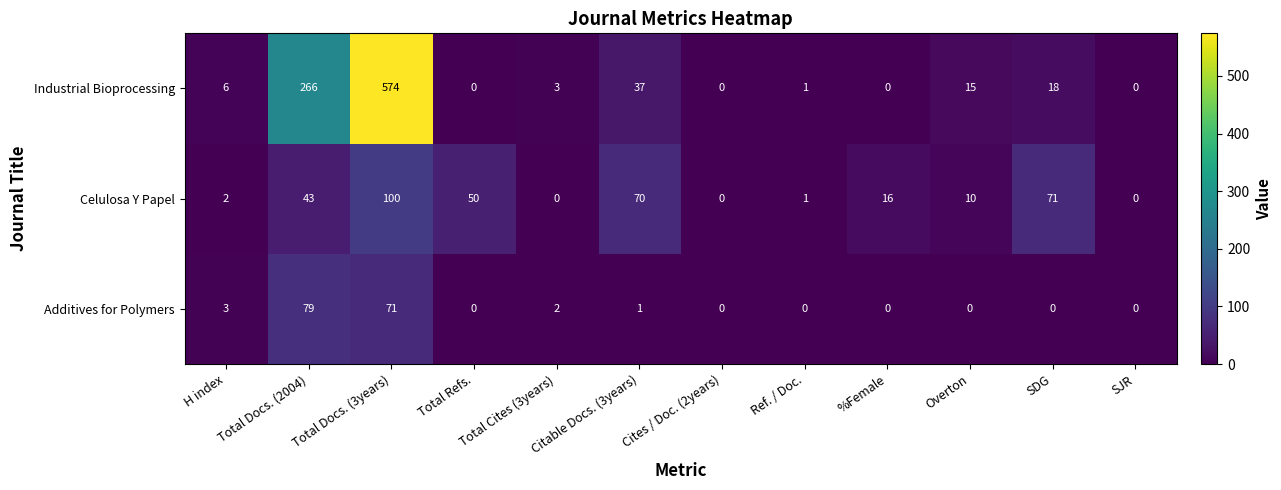

How many data points in Celulosa Y Papel are less than 16?

6